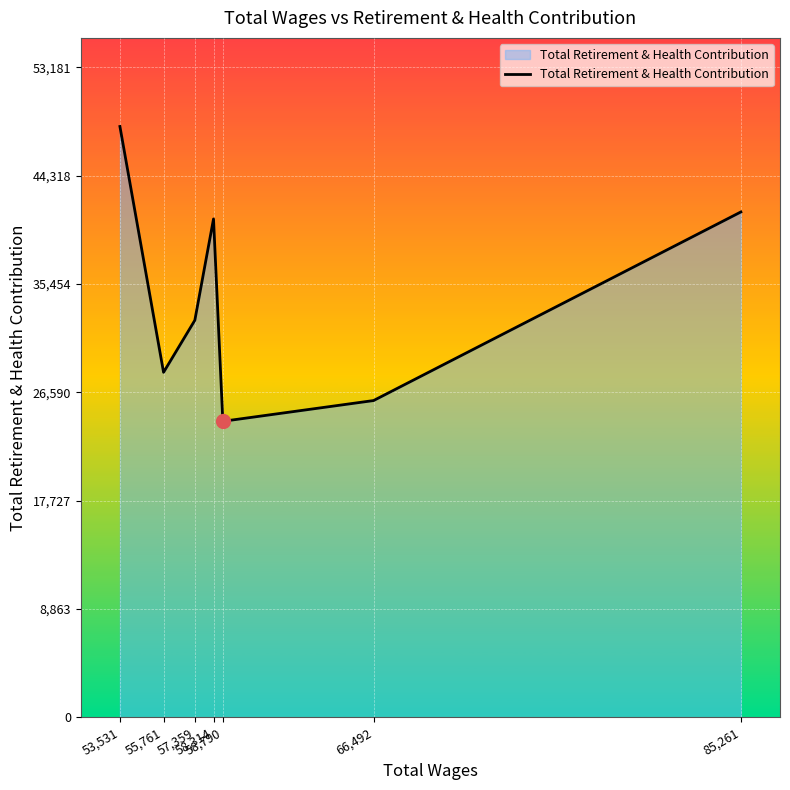

How many interior local valleys (lower than both neighbors) does the data have?

2